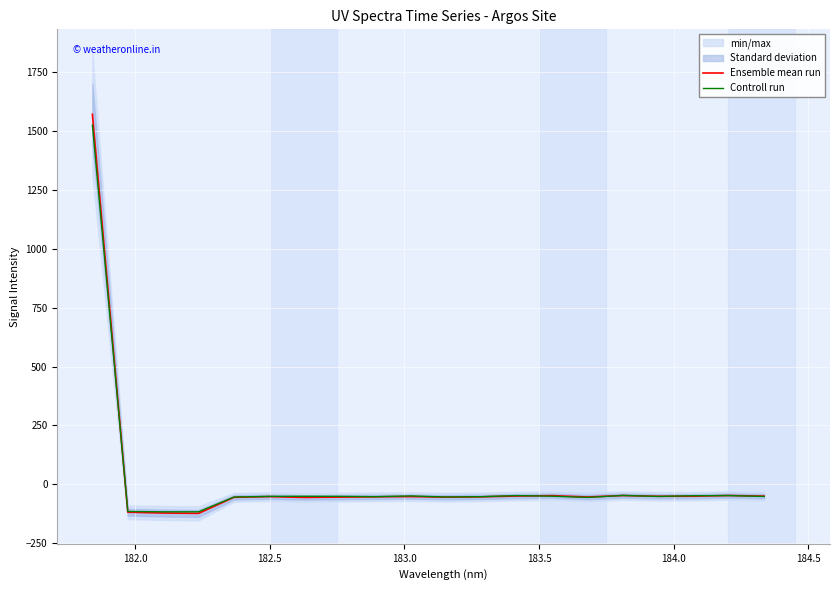

What is the highest value of the Controll run series?

1525.9